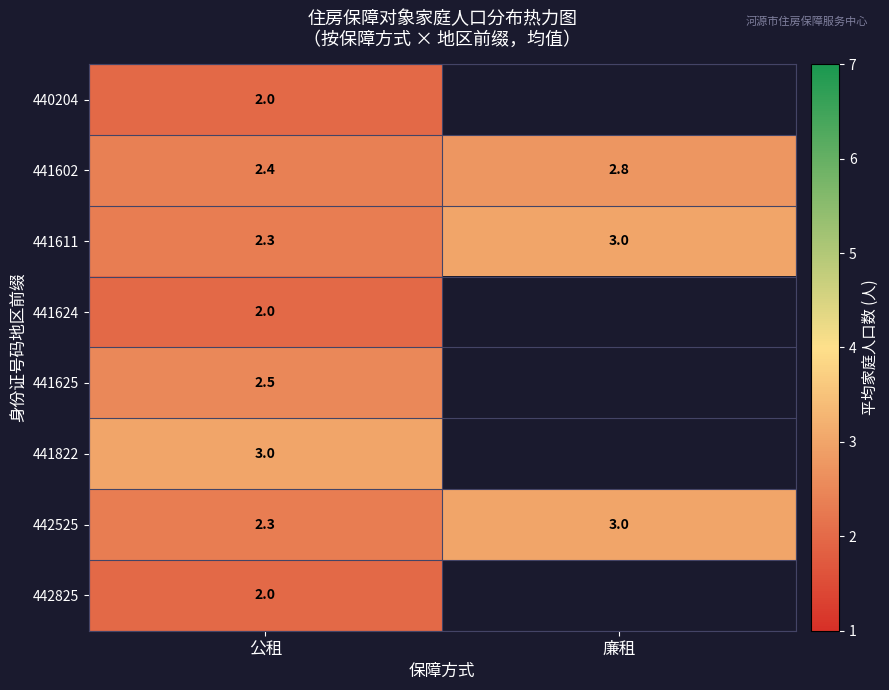

Which category has the highest value in the 442525 series?

廉租